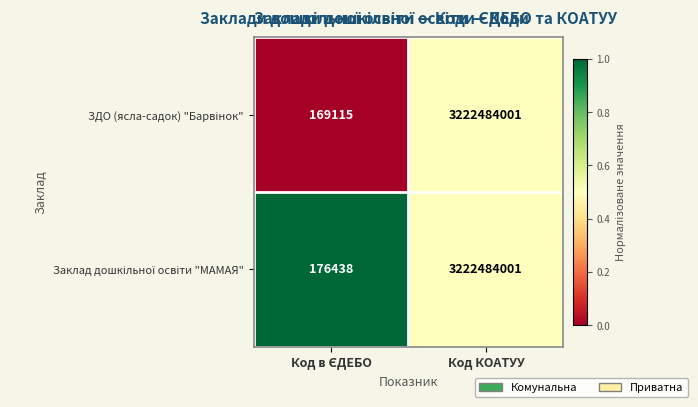

At which category is the sum across all series the highest?

Код КОАТУУ